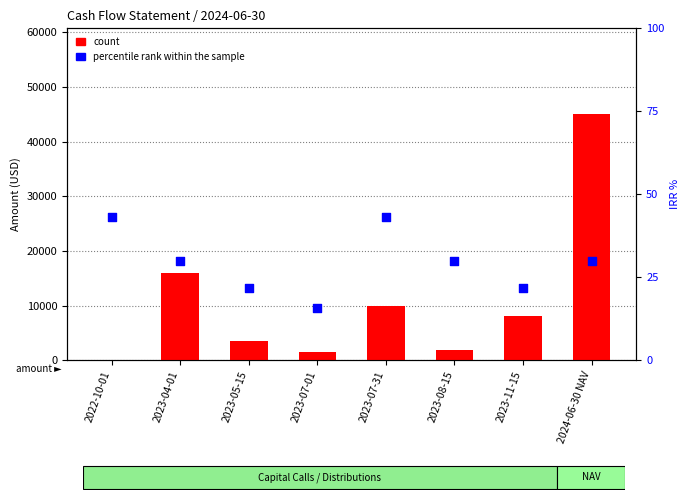

Which series has the widest spread of Y values?

count